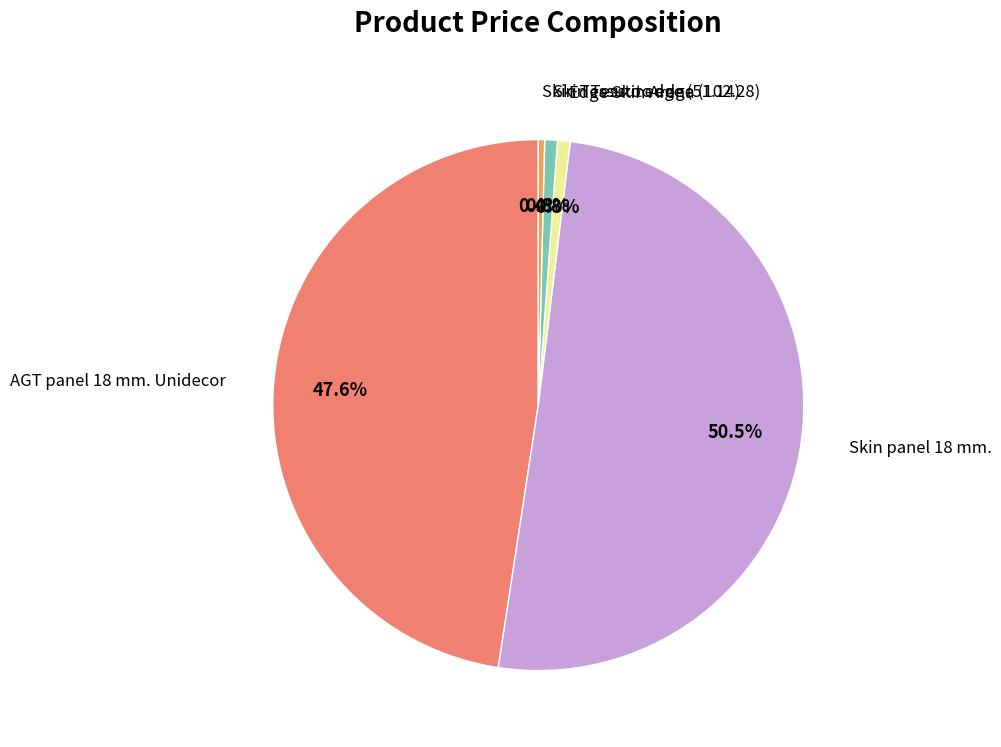

Is there any slice that represents more than half of the pie?

Yes